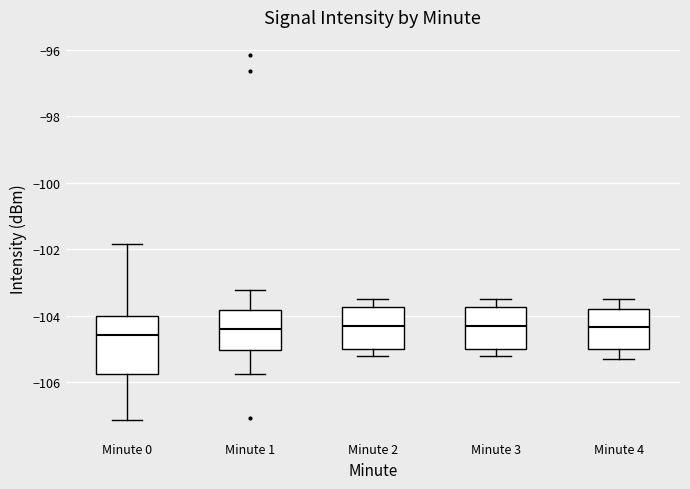

Reading left to right, read every box against the y-axis: the position of its median line, the range the box covers, and the ends of its whiskers. The values are not printed on the chart, so give them approximately, as read against the axis.

Minute 0: median -104.6, box -105.8 to -104.0, whiskers -107.2 to -101.8
Minute 1: median -104.4, box -105.0 to -103.8, whiskers -105.8 to -103.2
Minute 2: median -104.2, box -105.0 to -103.8, whiskers -105.2 to -103.4
Minute 3: median -104.2, box -105.0 to -103.8, whiskers -105.2 to -103.4
Minute 4: median -104.4, box -105.0 to -103.8, whiskers -105.2 to -103.4